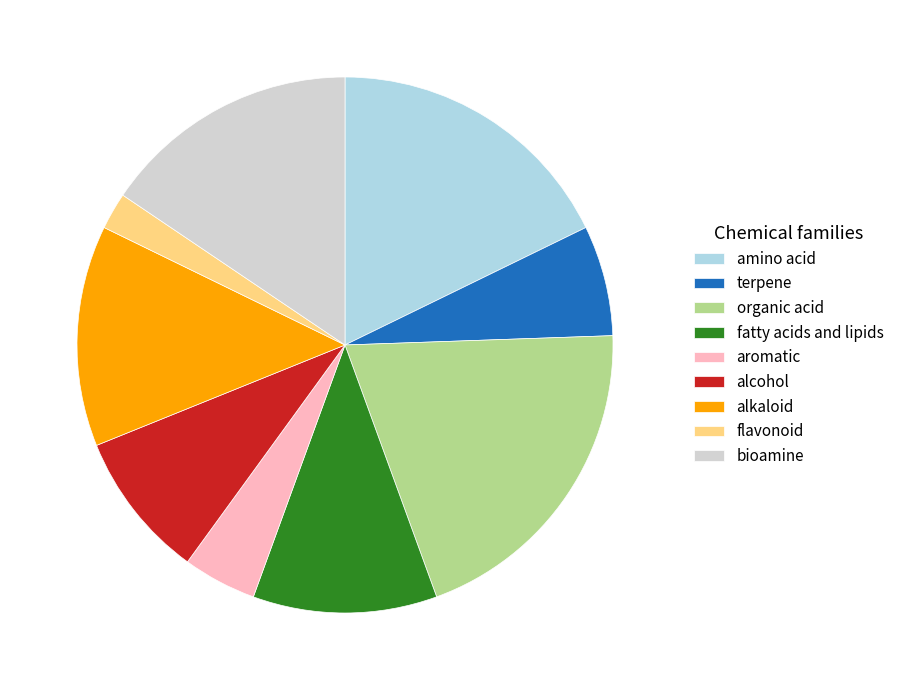

What is the largest slice in the pie chart?

organic acid